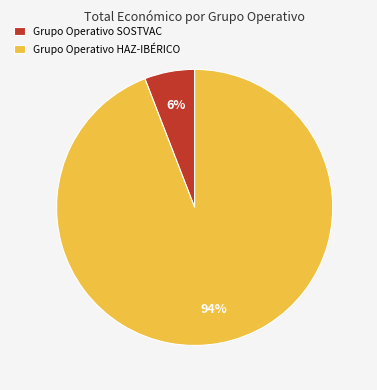

To the nearest percent, what is the average slice percentage?

50%